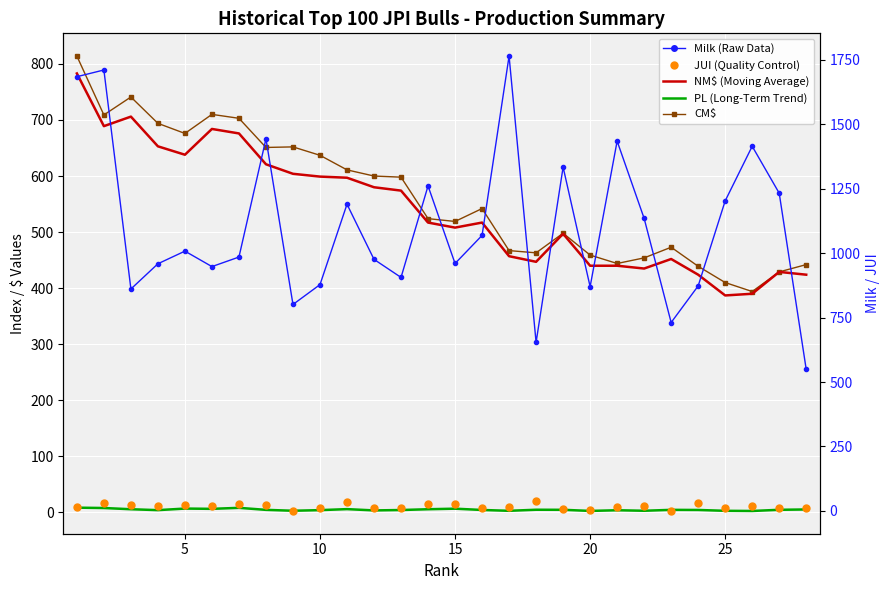

How many interior local peaks does the Milk (Raw Monthly Data) series have?

9